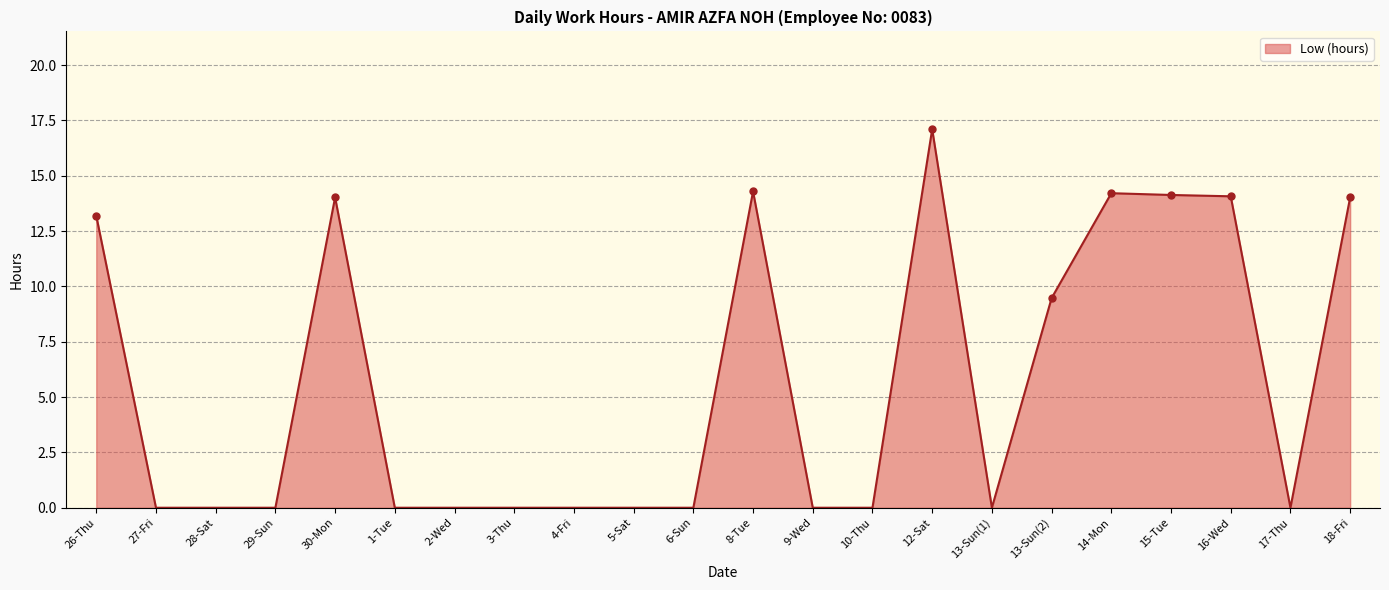

Between 1-Tue and 13-Sun(1), which is larger?

1-Tue